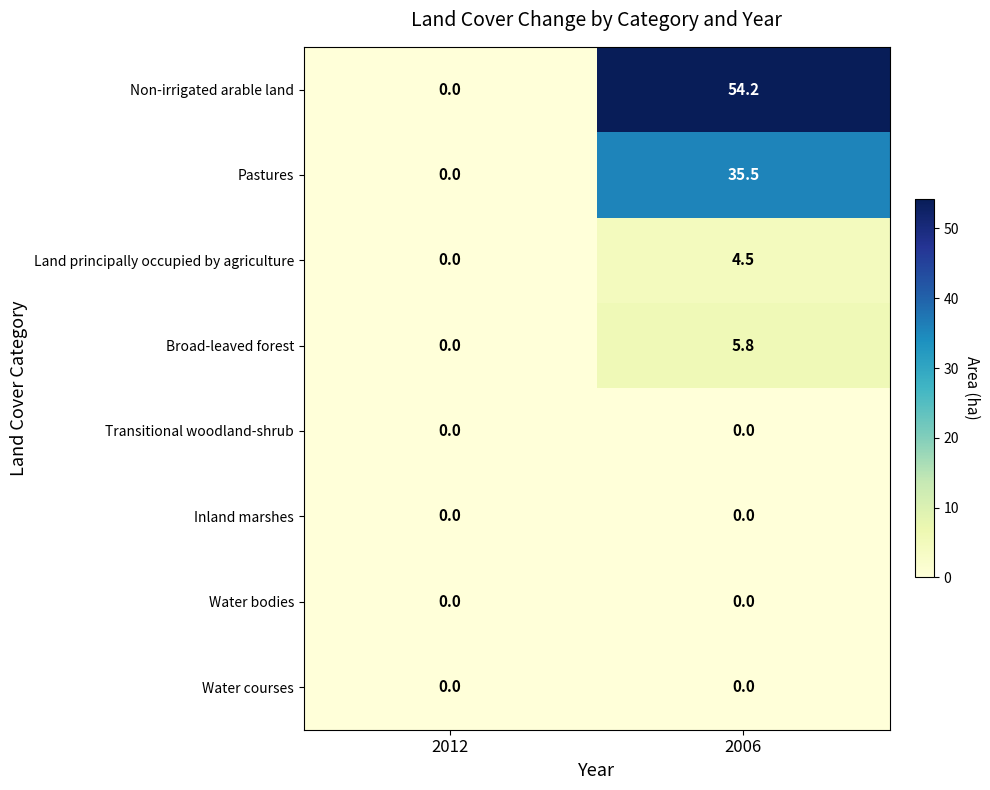

What is the difference between the maximum and minimum values in the Land principally occupied by agriculture series?

4.5